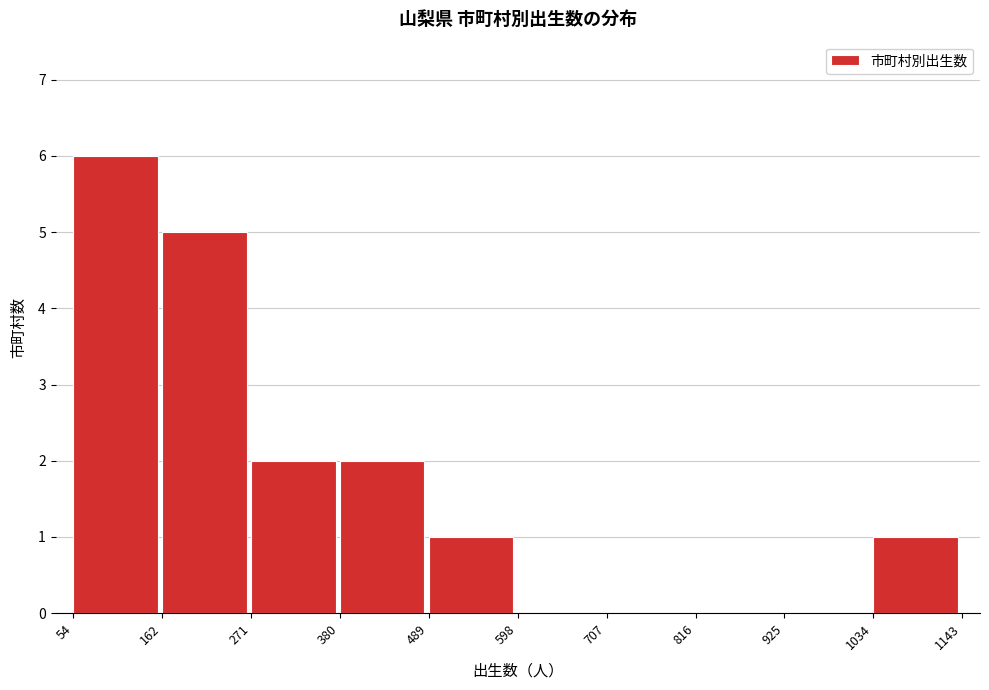

Reading left to right, list every bar in this chart as the range it spans on the x-axis followed by its height. The values are not printed on the chart, so give them approximately, as read against the axis.

54 to 162: 6
162 to 271: 5
271 to 380: 2
380 to 489: 2
489 to 598: 1
598 to 707: 0
707 to 816: 0
816 to 925: 0
925 to 1034: 0
1034 to 1143: 1